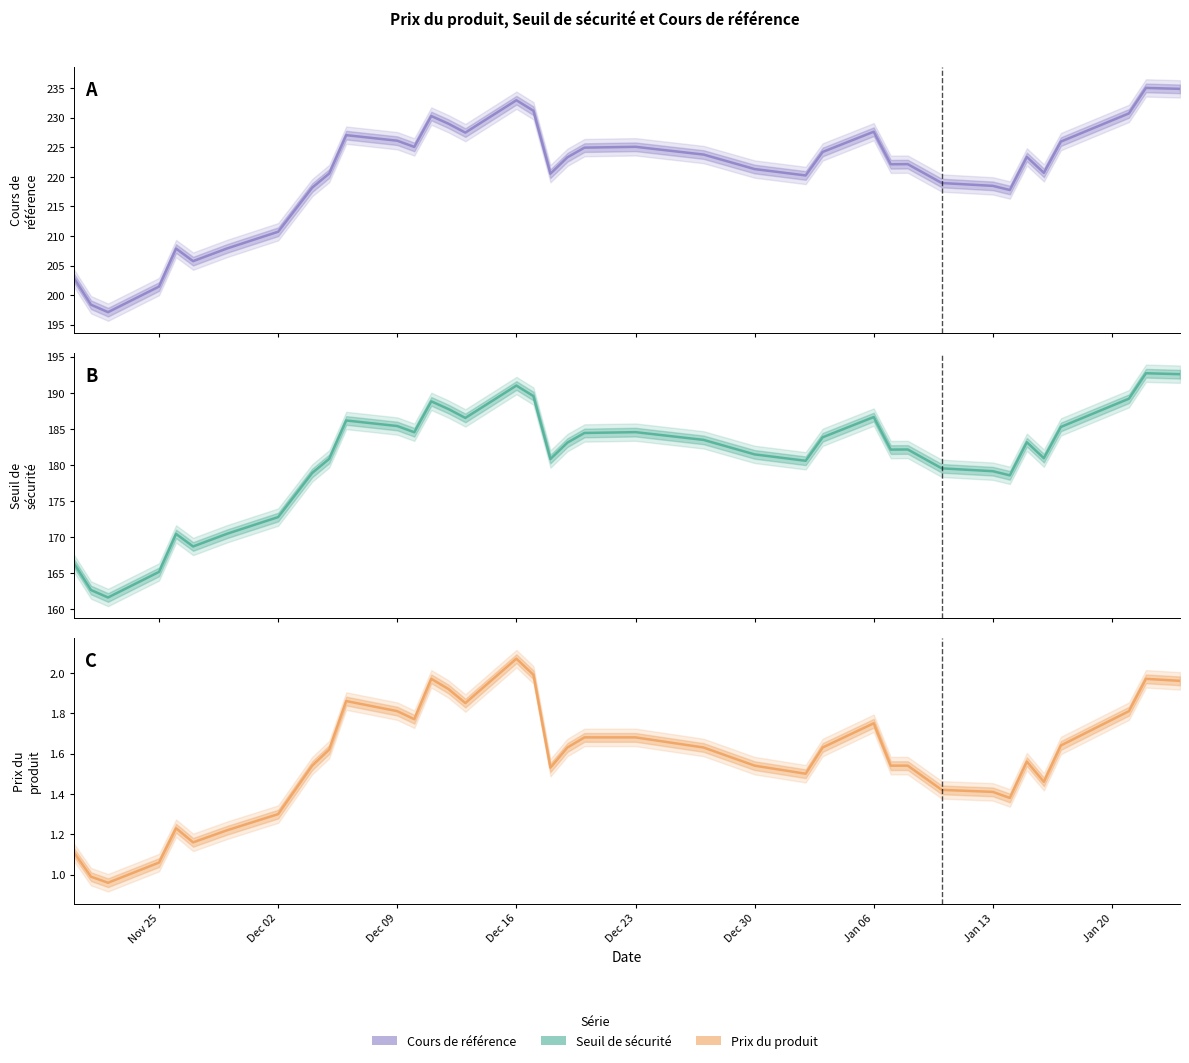

Which series changed the most between 2024-11-20 and 2024-12-10?

Cours de référence